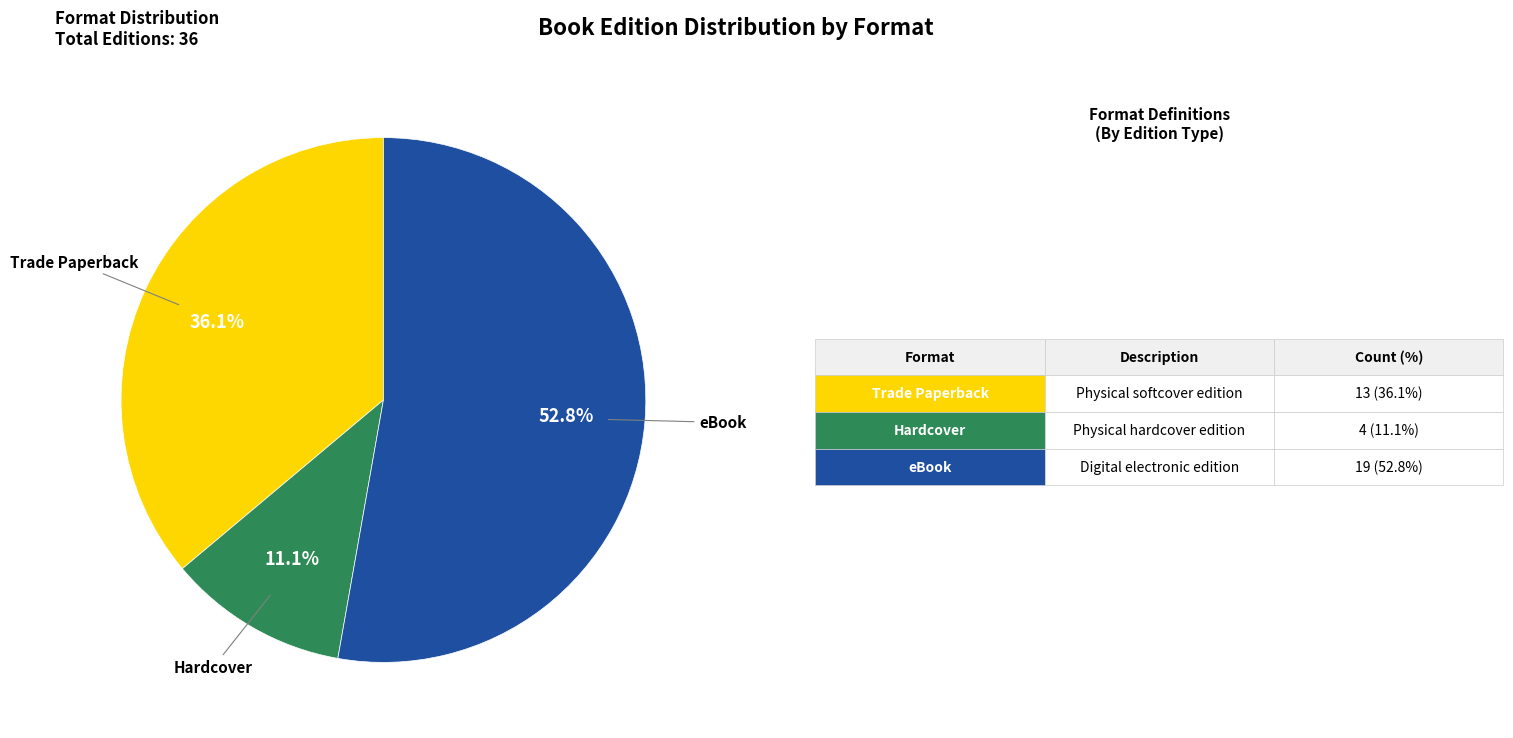

How many slices are in this pie chart?

3